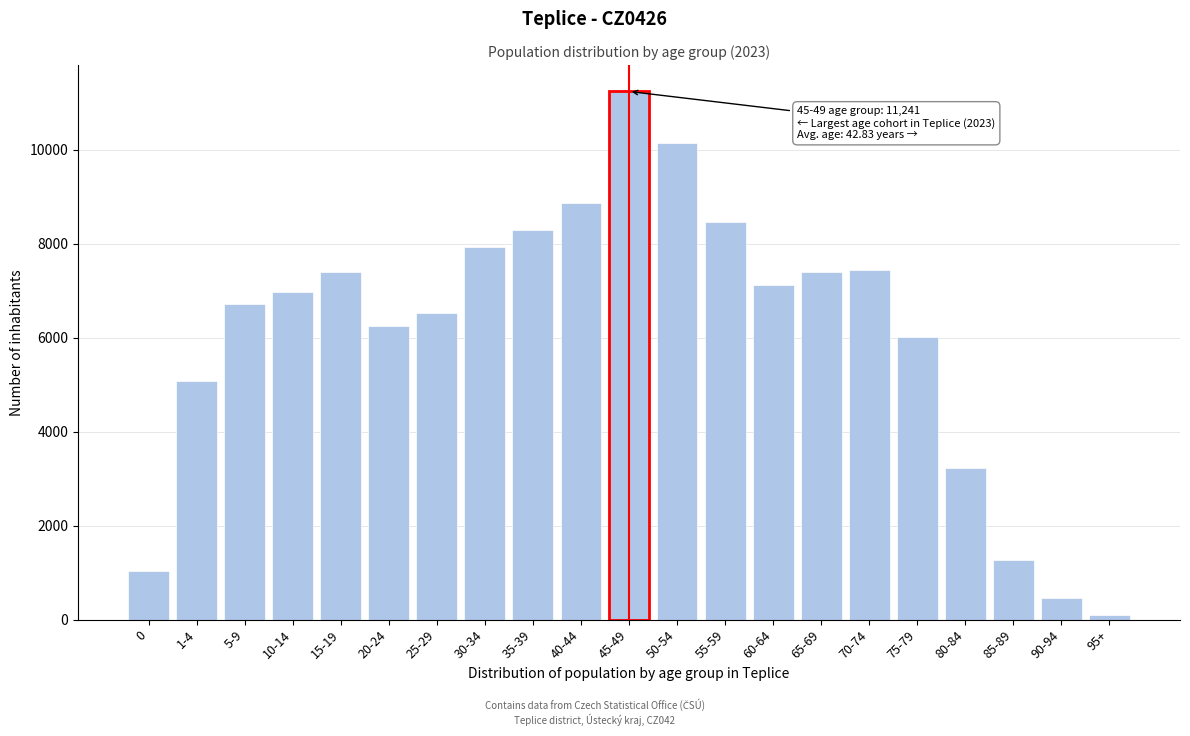

The value at 55-59 is 13805. True or false?

False